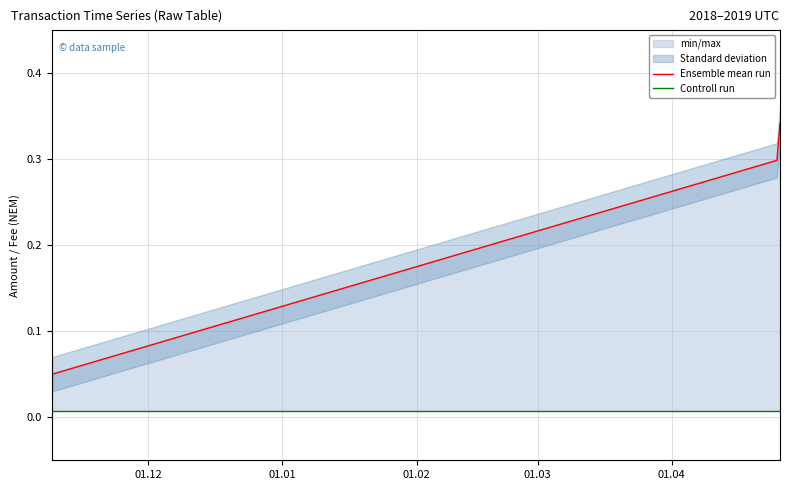

Reading left to right, extract all data points from this chart.

Ensemble mean run: 0.1	0.3	0.3
Controll run: 0.0	0.0	0.0